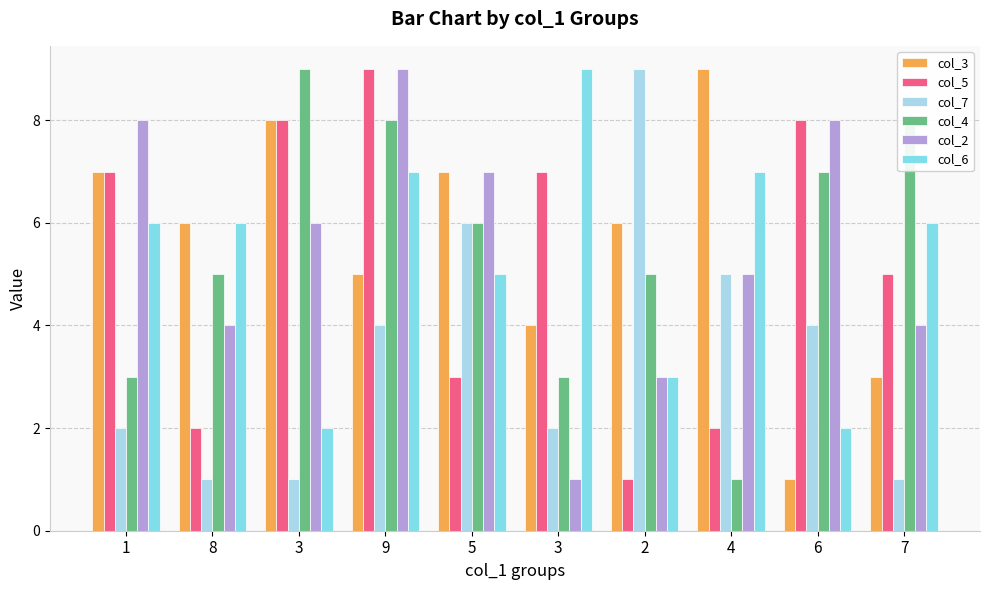

Reading left to right, list all the values displayed in this chart.

col_3: 7	6	8	5	7	4	6	9	1	3
col_5: 7	2	8	9	3	7	1	2	8	5
col_7: 2	1	1	4	6	2	9	5	4	1
col_4: 3	5	9	8	6	3	5	1	7	8
col_2: 8	4	6	9	7	1	3	5	8	4
col_6: 6	6	2	7	5	9	3	7	2	6